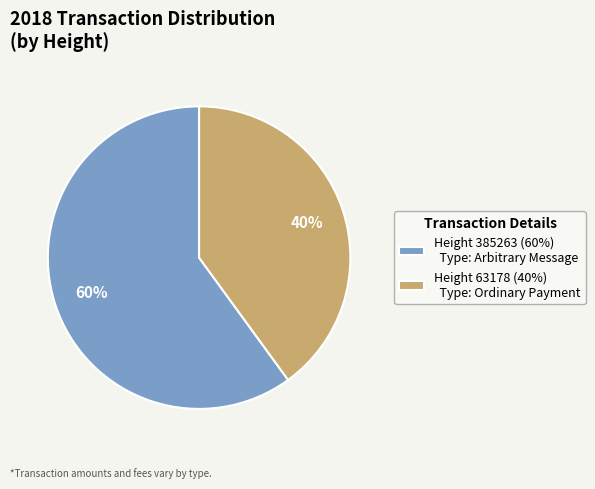

Which slice represents more than half of the pie?

Height 385263 (60%) Type: Arbitrary Message